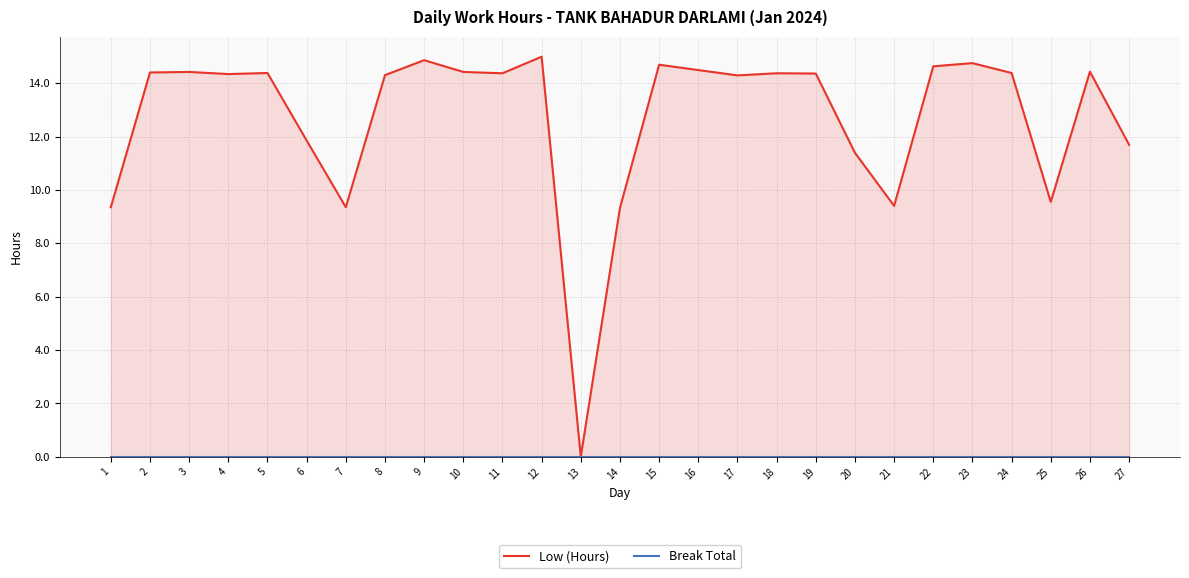

True or false: Break Total and Low (Hours) cross at least once.

False